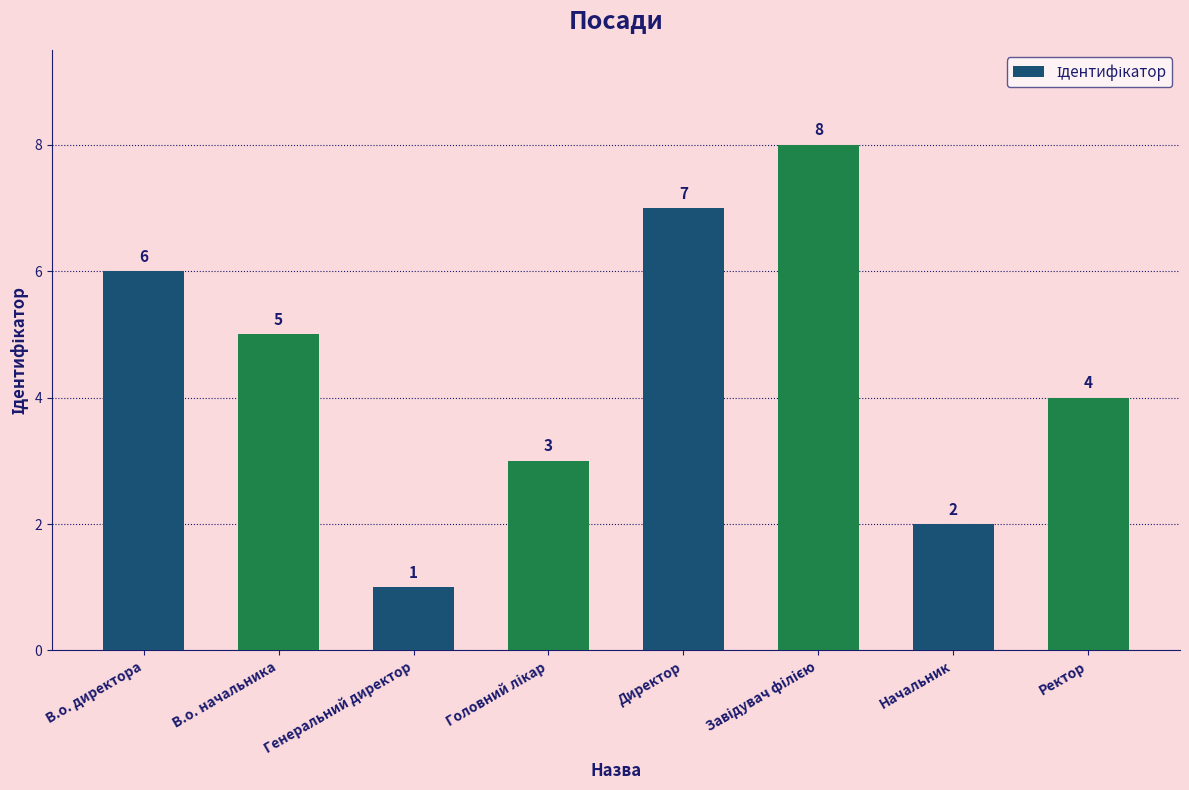

Reading right to left, extract all data points from this chart.

4	2	8	7	3	1	5	6